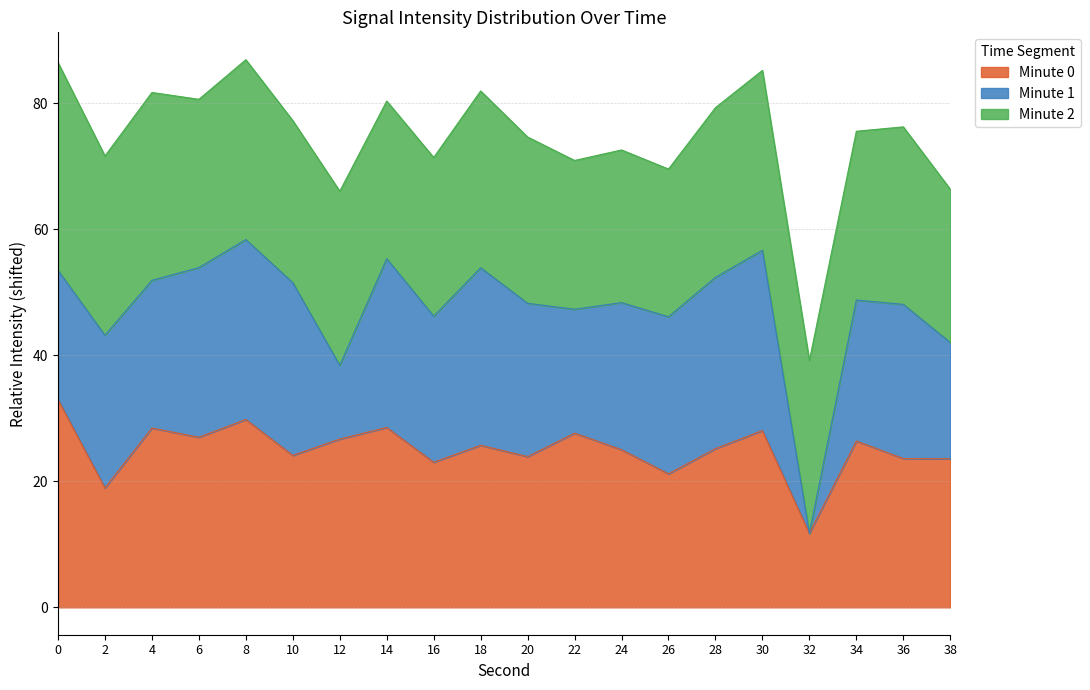

List the labels in order of value, smallest first.

32, 2, 26, 16, 38, 36, 20, 10, 24, 28, 18, 34, 12, 6, 22, 30, 4, 14, 8, 0